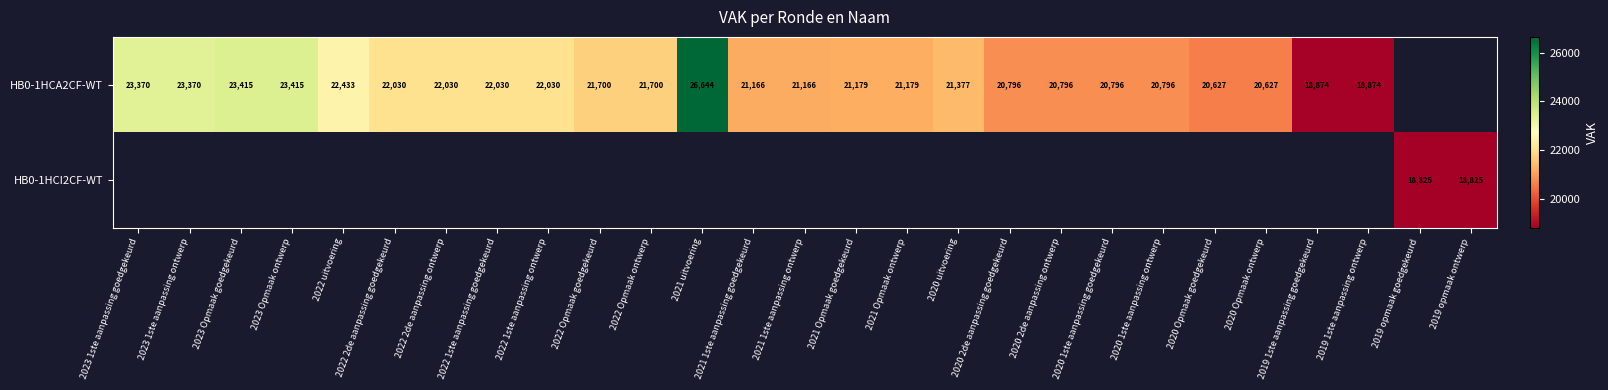

How many series are shown in this chart?

2